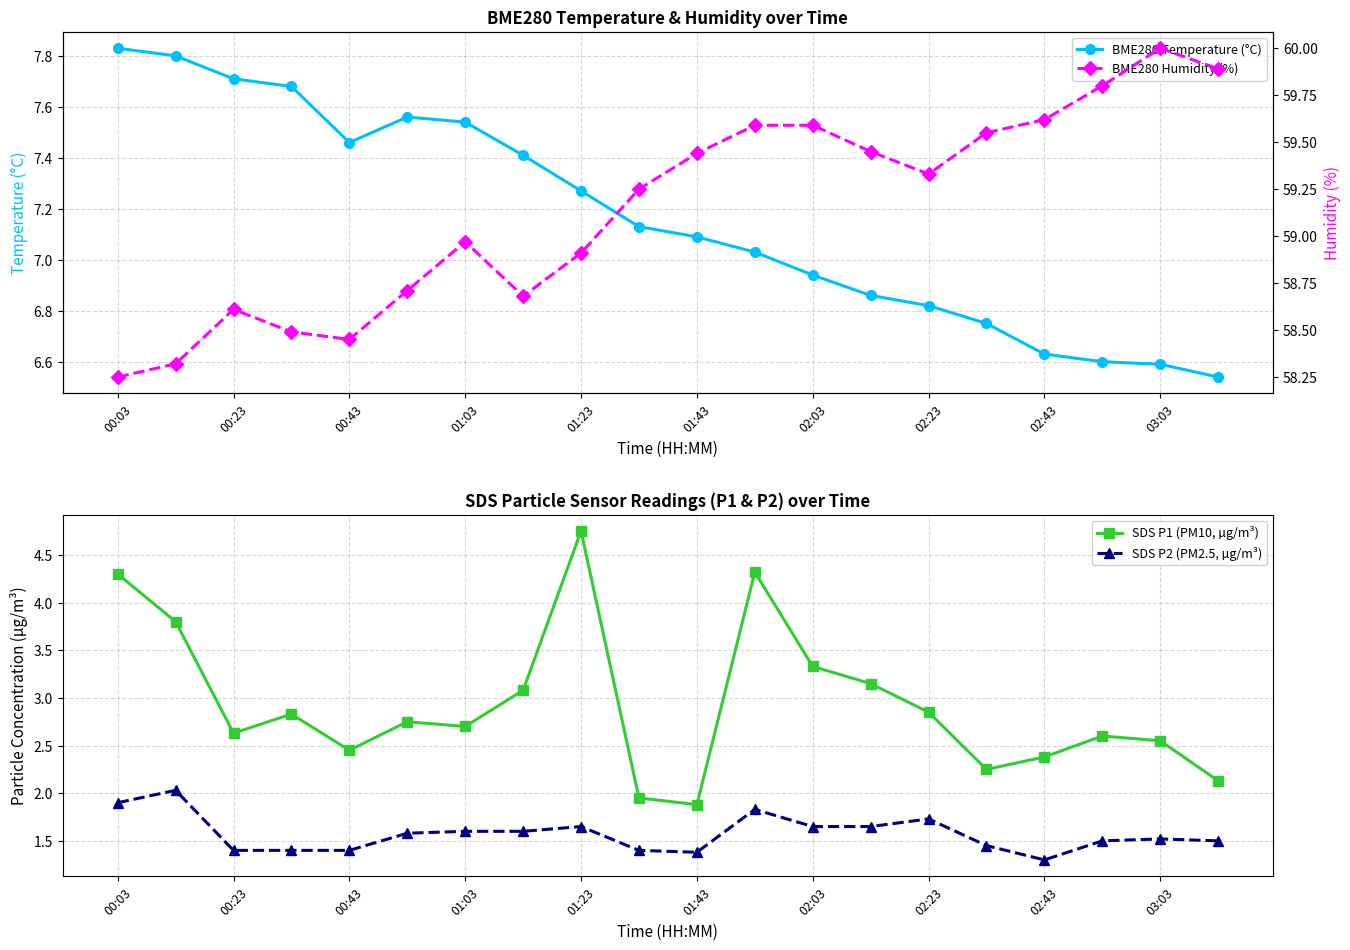

True or false: SDS P1 (PM10, µg/m³) and SDS P2 (PM2.5, µg/m³) intersect in this chart.

False